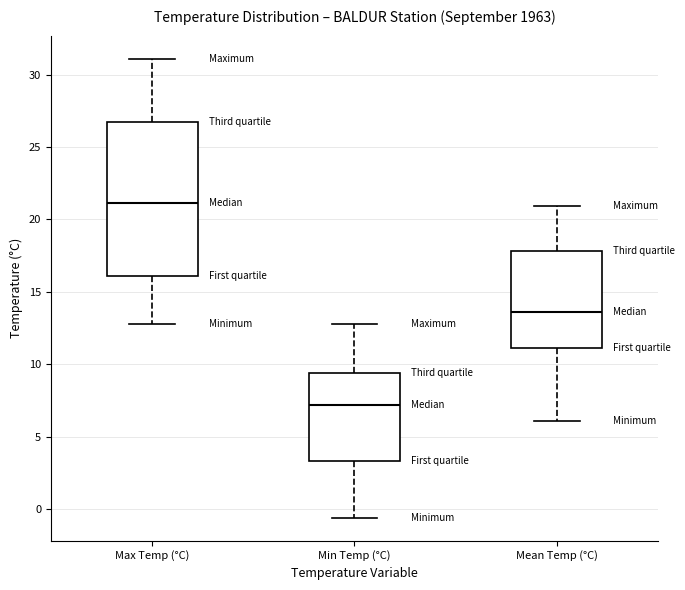

Reading left to right, transcribe this box plot: for each box, give where its median line is, the range the box spans, and where its two whiskers end, as read against the y-axis. The values are not printed on the chart, so give them approximately, as read against the axis.

Max Temp (°C): median 21.0, box 16.0 to 26.5, whiskers 13.0 to 31.0
Min Temp (°C): median 7.0, box 3.5 to 9.5, whiskers -0.5 to 13.0
Mean Temp (°C): median 13.5, box 11.0 to 18.0, whiskers 6.0 to 21.0